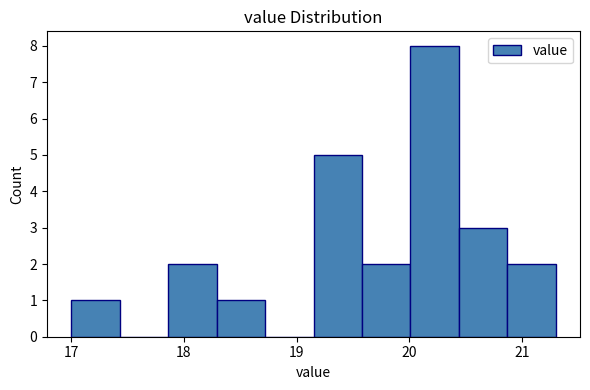

Reading left to right, list every bar in this chart as the range it spans on the x-axis followed by its height. Neither the bar edges nor the heights are printed on the chart, so give them approximately, as read against the axes.

17.00 to 17.43: 1
17.43 to 17.86: 0
17.86 to 18.29: 2
18.29 to 18.72: 1
18.72 to 19.15: 0
19.15 to 19.58: 5
19.58 to 20.01: 2
20.01 to 20.44: 8
20.44 to 20.87: 3
20.87 to 21.30: 2